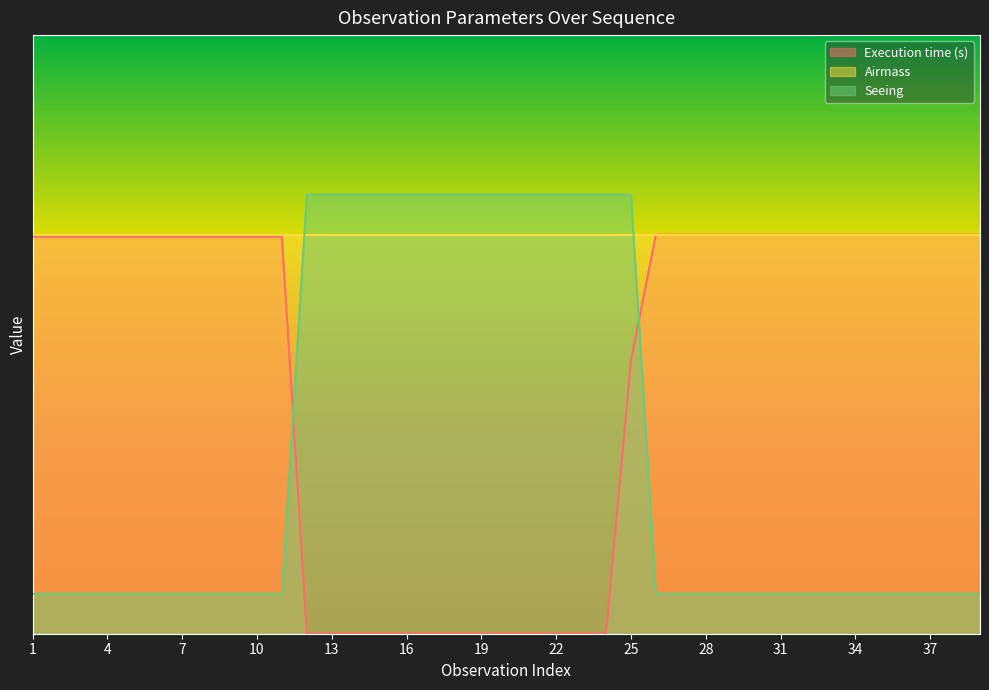

Which series has the largest total across all categories?

Airmass